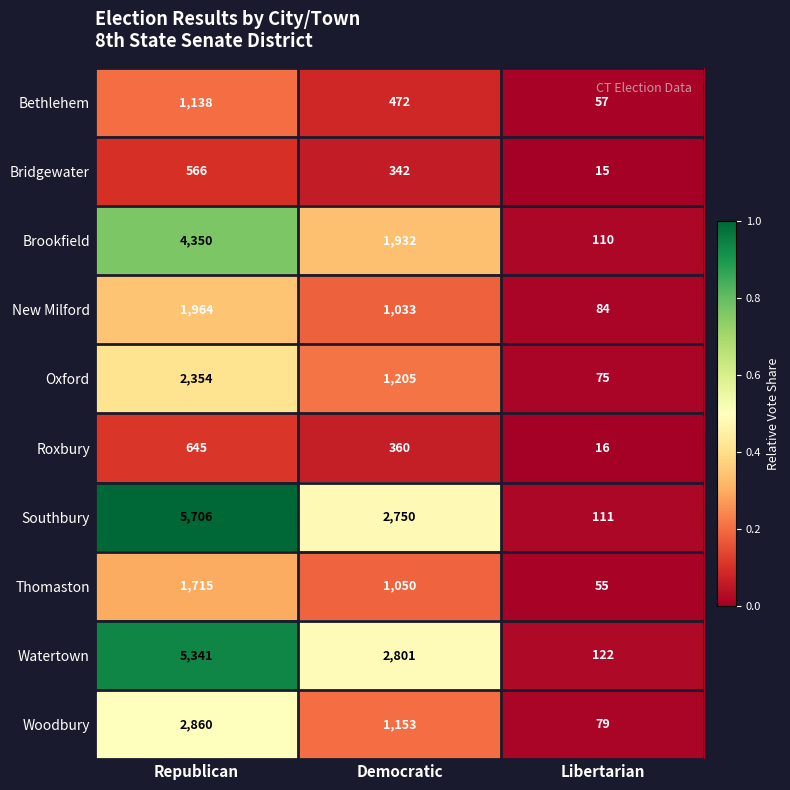

Reading right to left, transcribe all the data shown in this chart.

Bethlehem: Libertarian=57	Democratic=472	Republican=1138
Bridgewater: Libertarian=15	Democratic=342	Republican=566
Brookfield: Libertarian=110	Democratic=1932	Republican=4350
New Milford: Libertarian=84	Democratic=1033	Republican=1964
Oxford: Libertarian=75	Democratic=1205	Republican=2354
Roxbury: Libertarian=16	Democratic=360	Republican=645
Southbury: Libertarian=111	Democratic=2750	Republican=5706
Thomaston: Libertarian=55	Democratic=1050	Republican=1715
Watertown: Libertarian=122	Democratic=2801	Republican=5341
Woodbury: Libertarian=79	Democratic=1153	Republican=2860